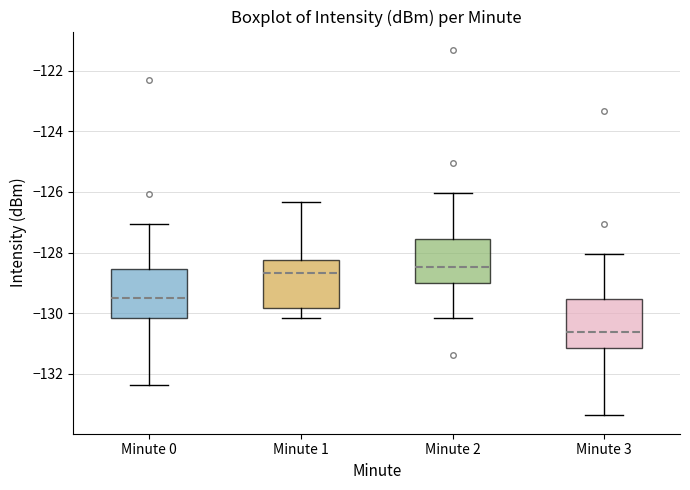

Which box has the lowest median line?

Minute 3